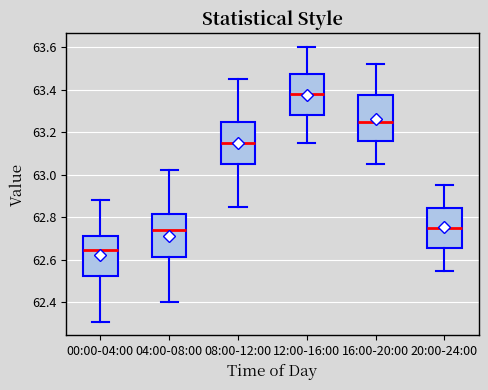

Which box's median line is the lowest?

00:00-04:00